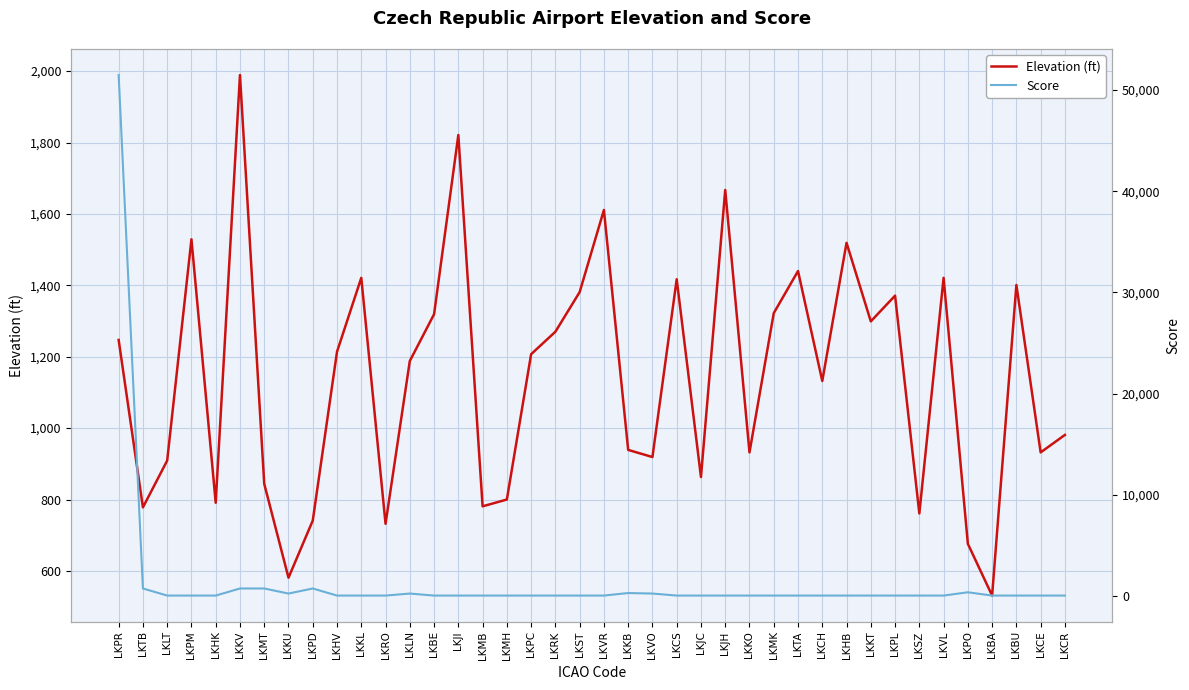

How many interior local peaks does the Score series have?

4